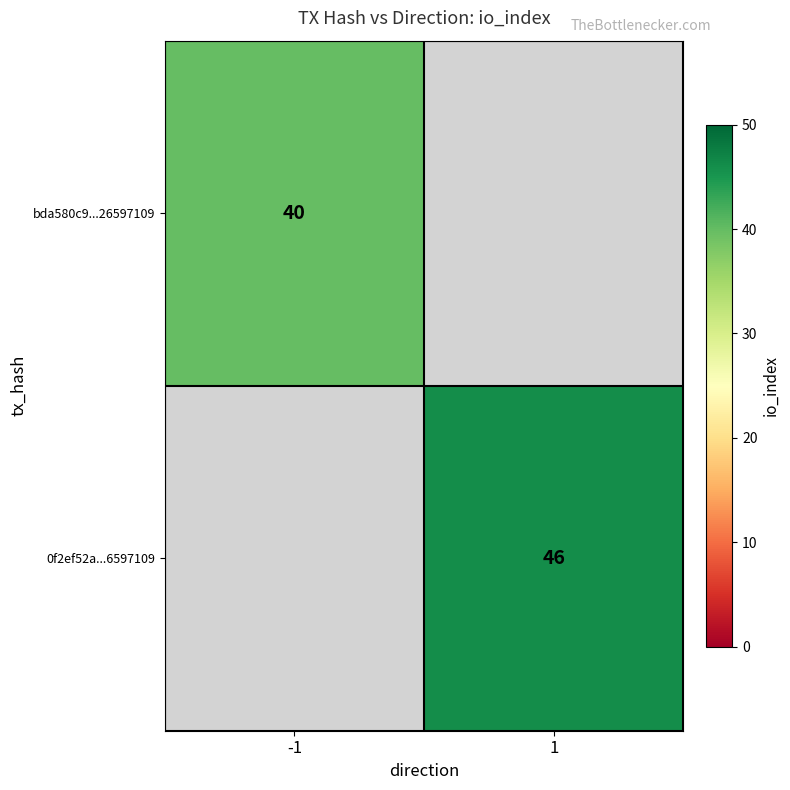

Is the value of bda580c9...26597109 at -1 greater than the value of 0f2ef52a...6597109 at 1?

No